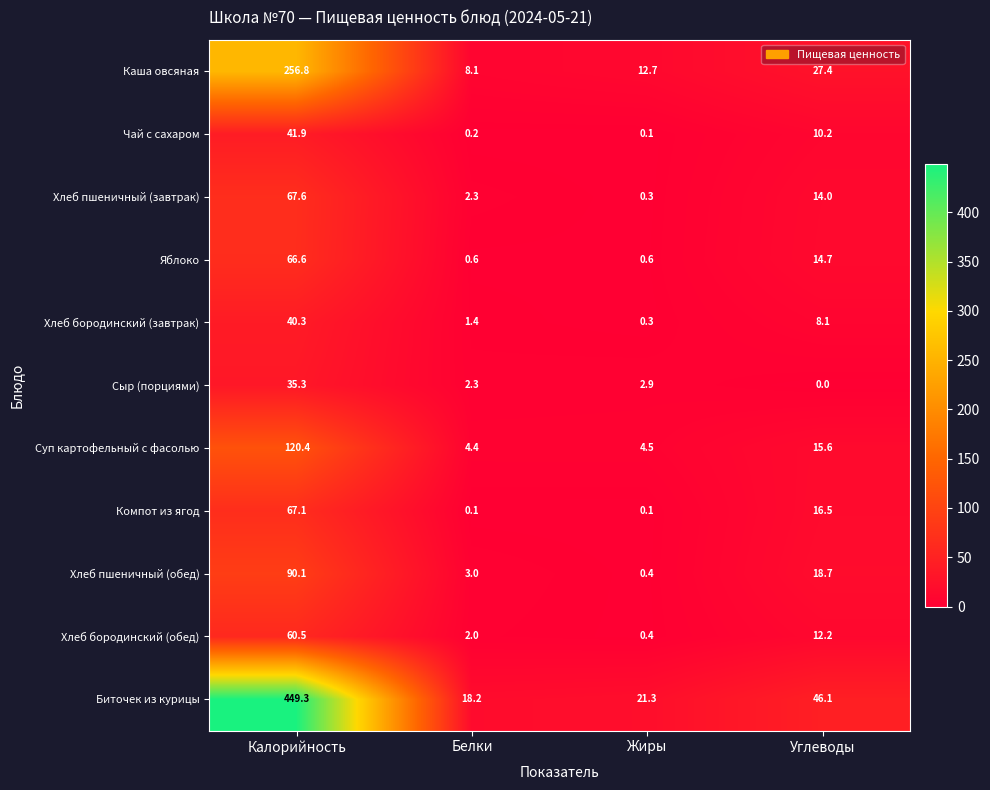

List the series in order of their peak value, lowest first.

Сыр (порциями), Хлеб бородинский (завтрак), Чай с сахаром, Хлеб бородинский (обед), Яблоко, Компот из ягод, Хлеб пшеничный (завтрак), Хлеб пшеничный (обед), Суп картофельный с фасолью, Каша овсяная, Биточек из курицы